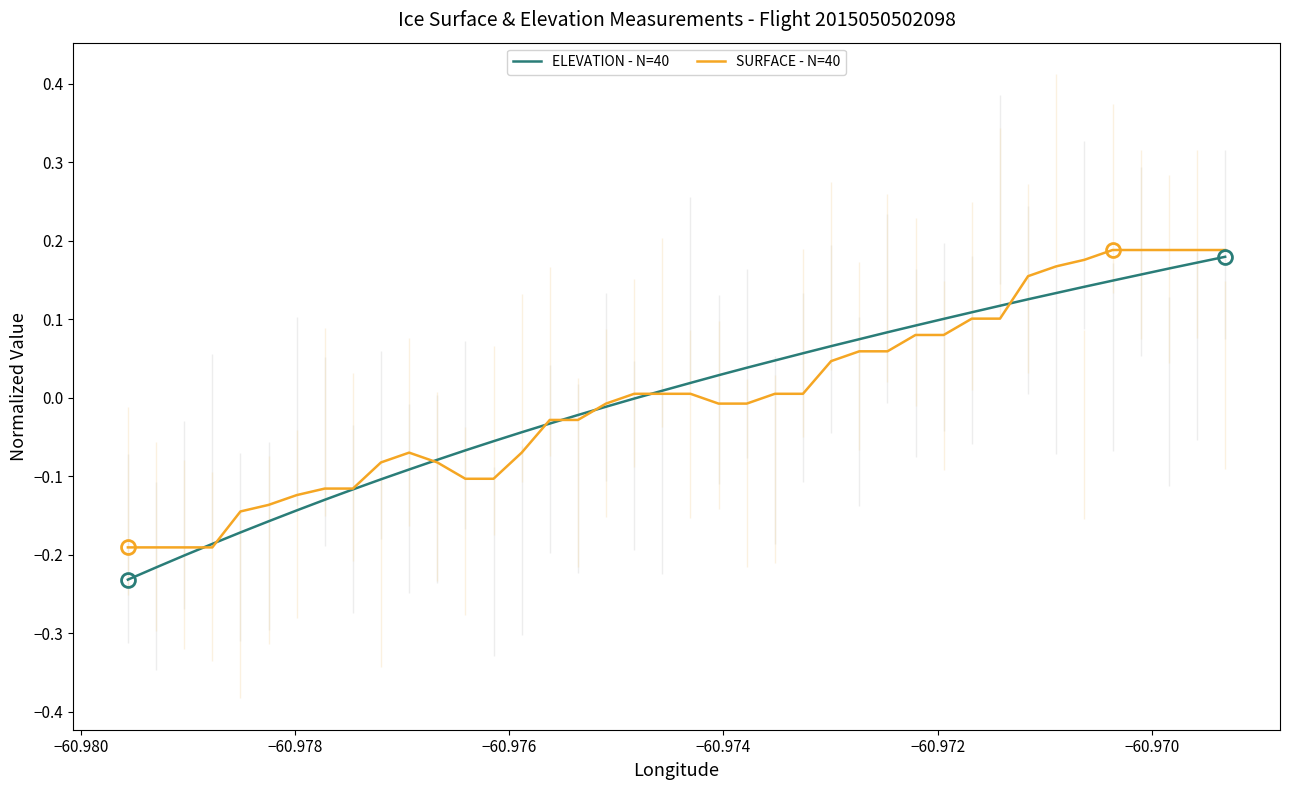

How many lines are shown in the chart?

2